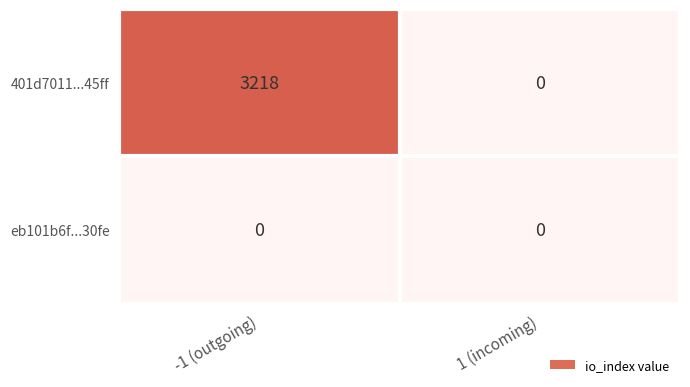

Between -1 (outgoing) and 1 (incoming), which series saw the biggest shift?

401d7011...45ff